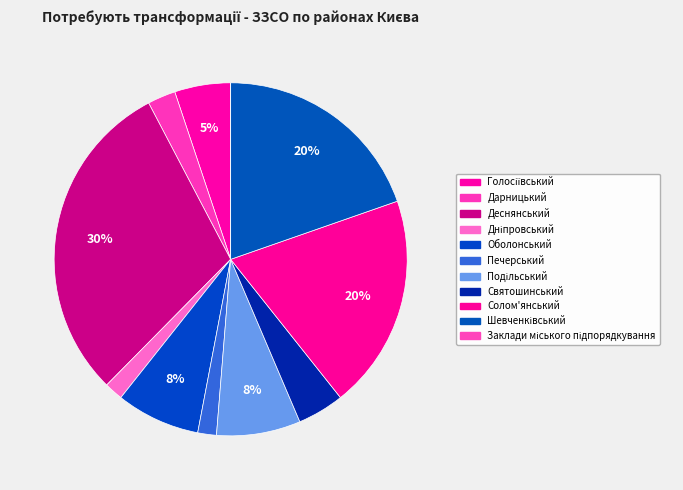

Does any single category account for the majority?

No